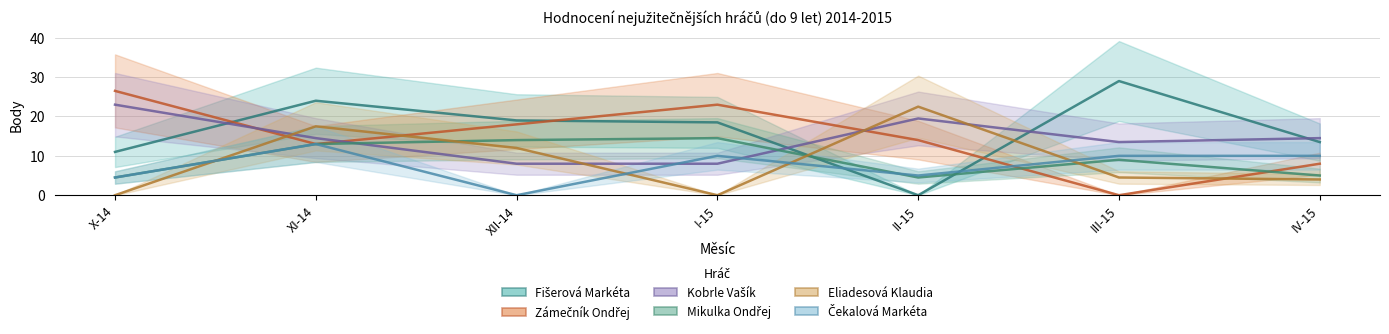

How many data points does each series have?

7